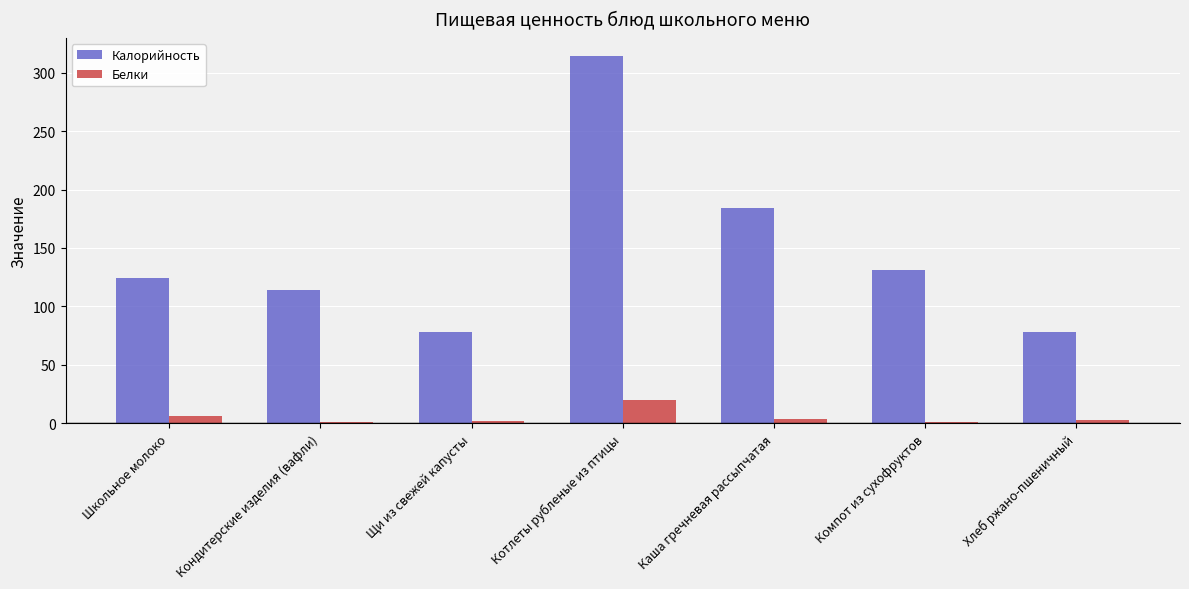

What is the minimum value shown in the chart?

1